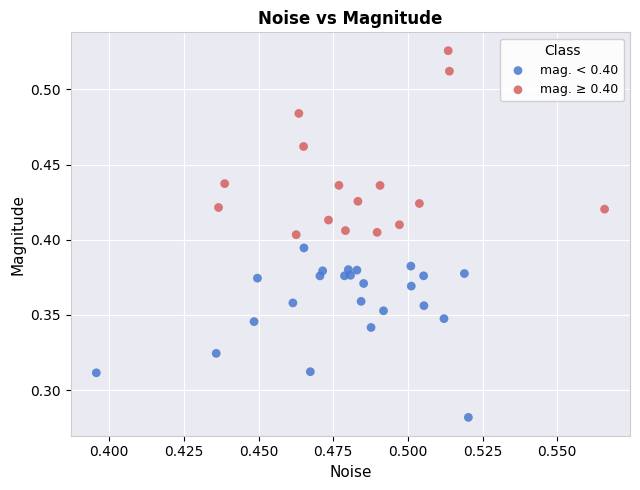

Which series contains the highest Y value?

mag. ≥ 0.40